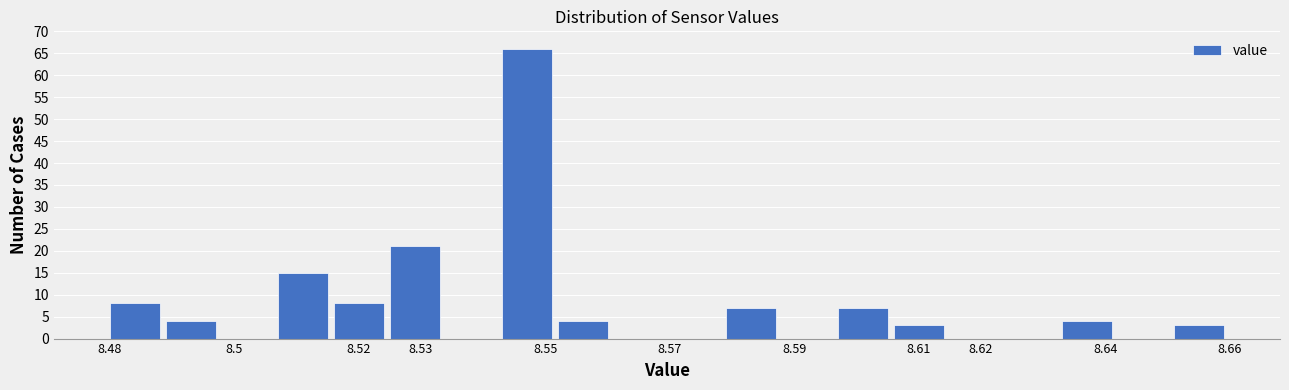

Over which range of the x-axis is the bar tallest?

8.543 to 8.552